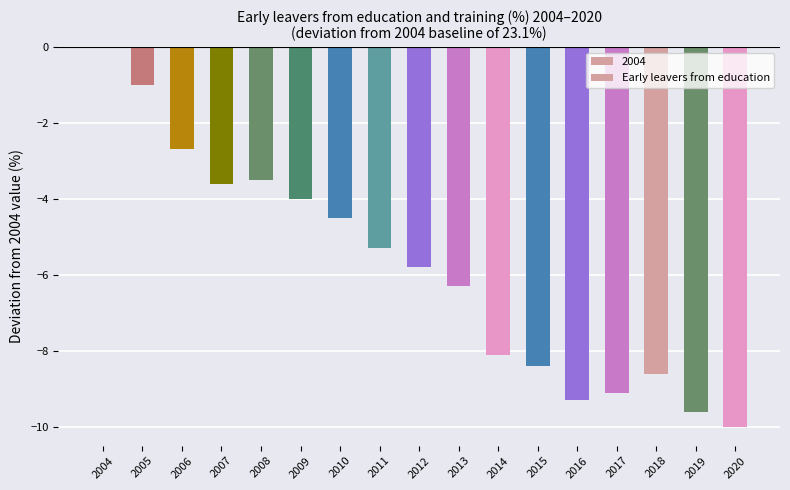

Count the number of categories in the chart.

17